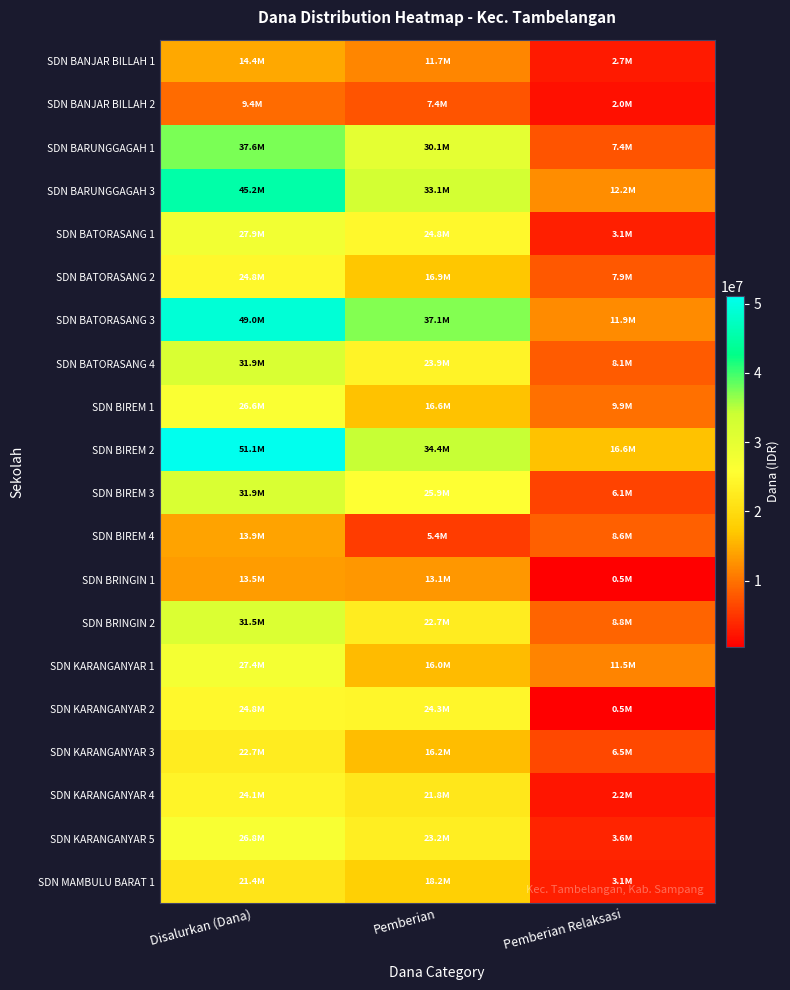

At how many categories does at least one series exceed 21228570?

2